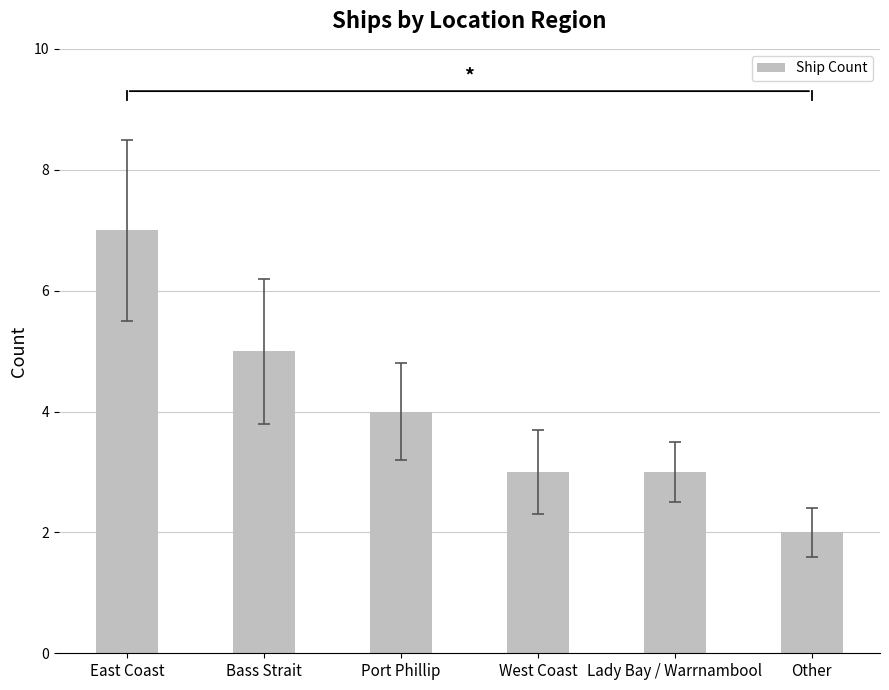

The value at East Coast is 9. True or false?

False